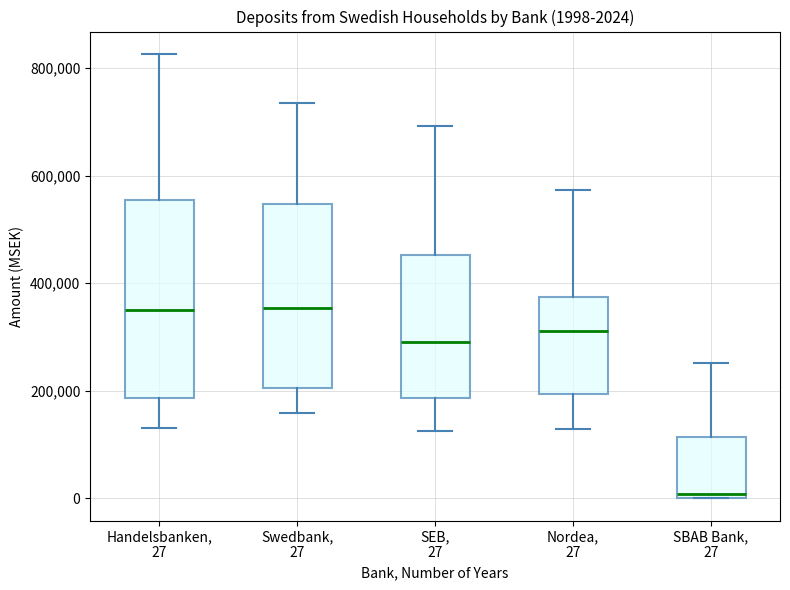

Comparing the boxes themselves (not the whiskers), which one is the tallest?

Handelsbanken, 27